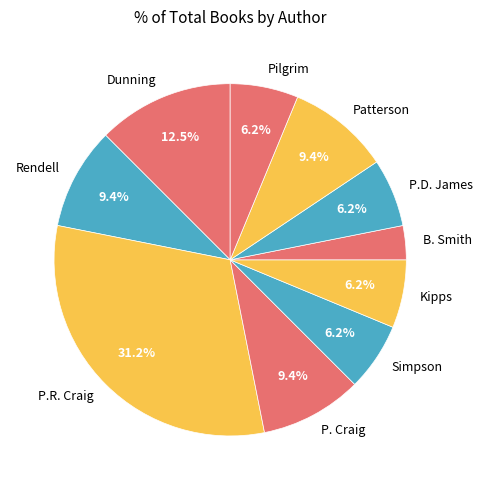

What is the total percentage of Pilgrim and P. Craig?

15.6%